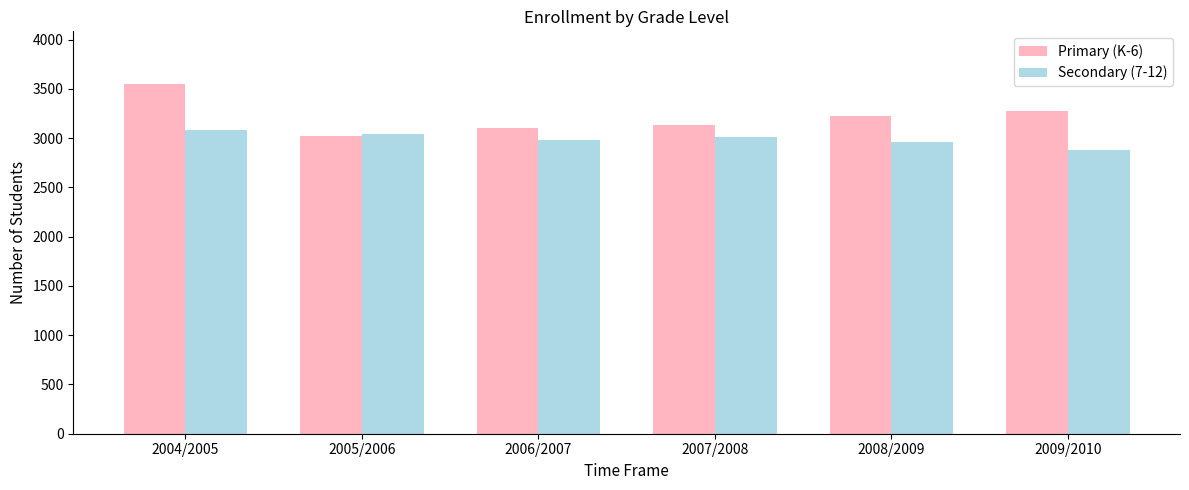

Where is Primary (K-6) nearest to the value 3287?

2009/2010